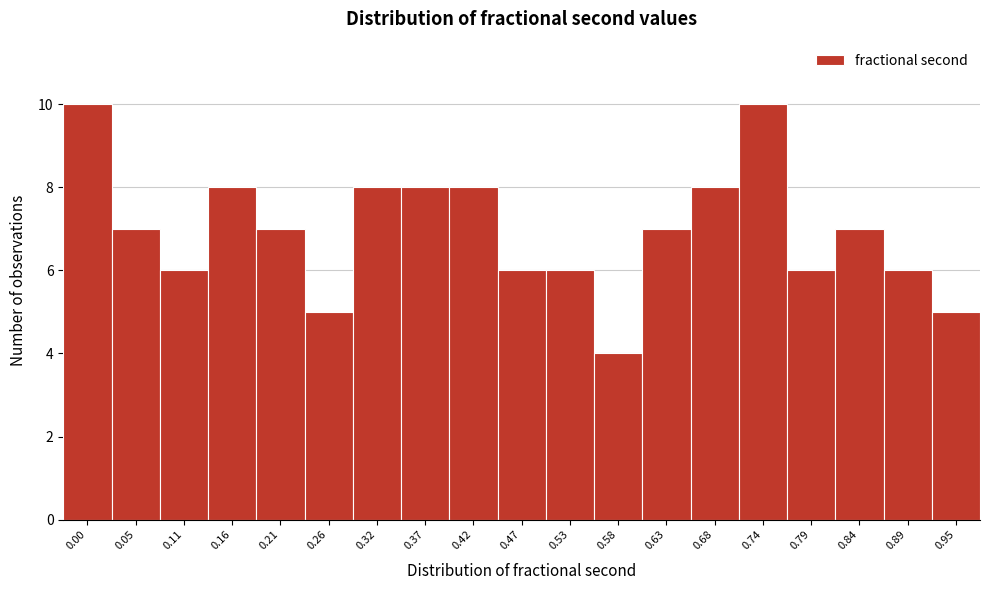

Reading left to right, extract all data points from this chart.

10	7	6	8	7	5	8	8	8	6	6	4	7	8	10	6	7	6	5